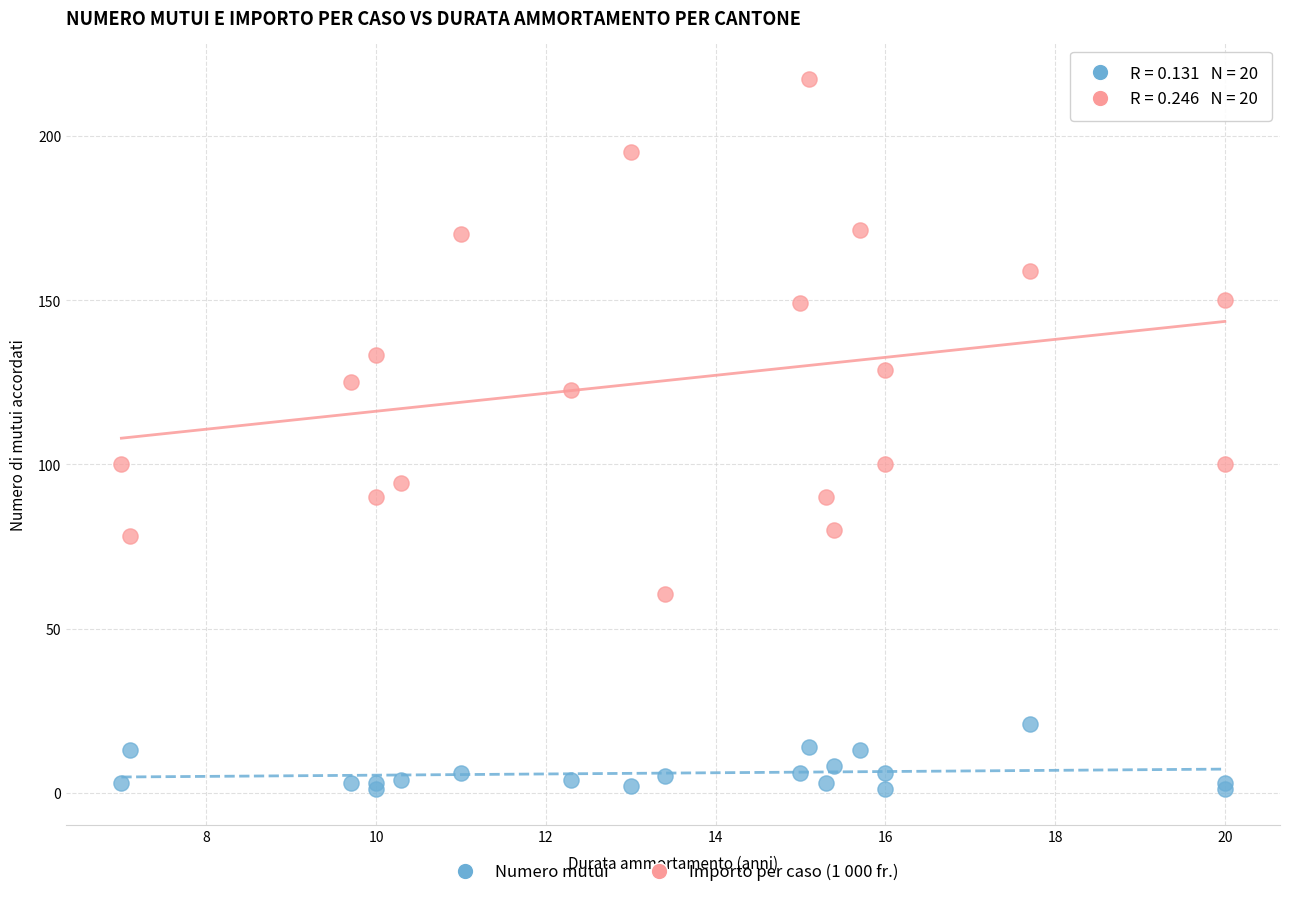

Which series reaches the minimum Y coordinate?

Numero mutui